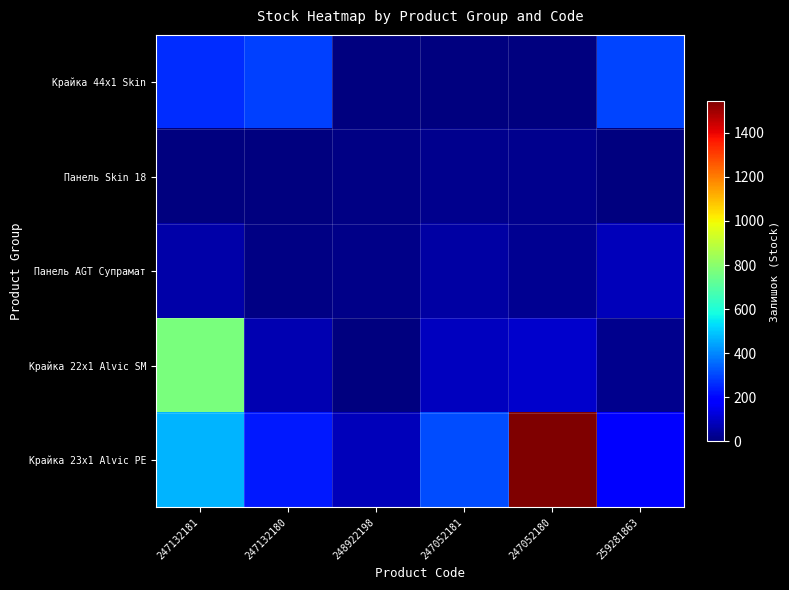

Rank the series by their maximum value, from highest to lowest.

Крайка 23x1 Alvic PE, Крайка 22x1 Alvic SM, Крайка 44x1 Skin, Панель AGT Супрамат, Панель Skin 18